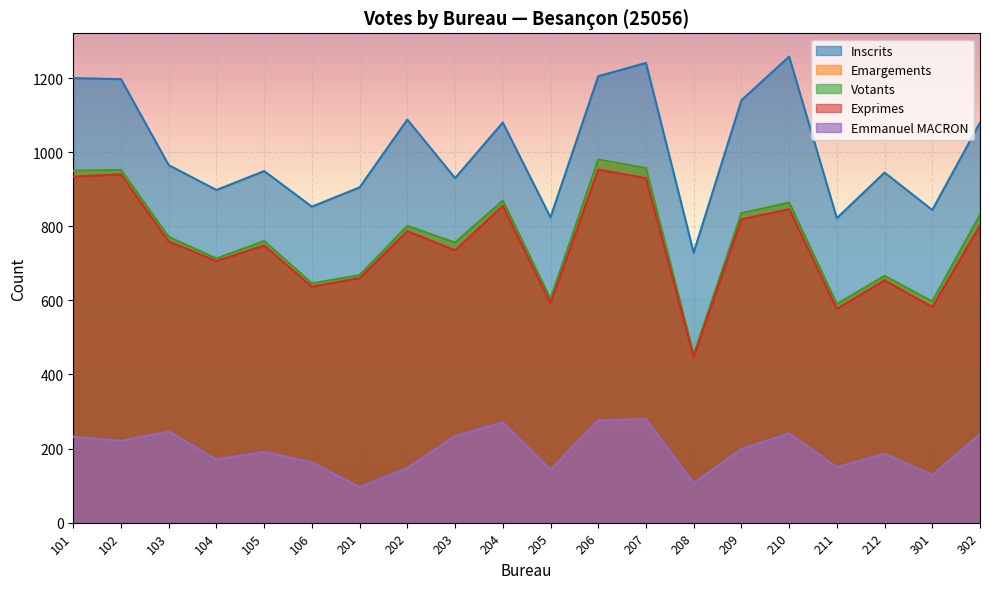

At which category is the sum across all series the highest?

206